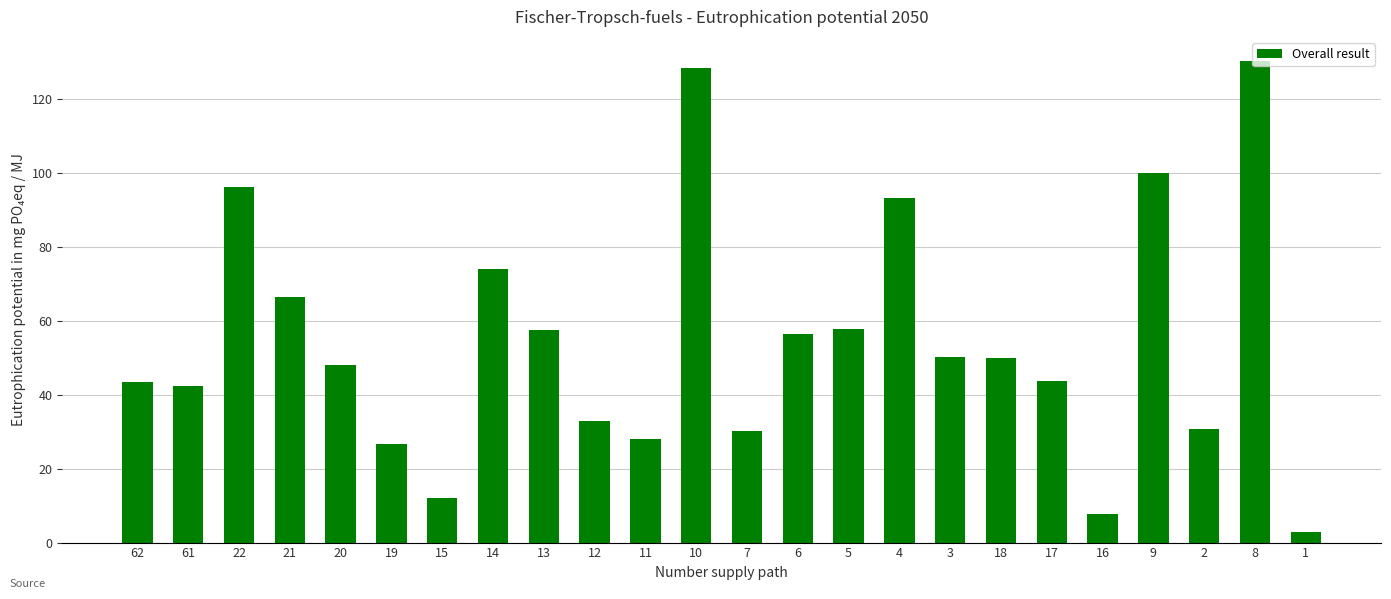

What is the change in value from 10 to 7?

-98.3